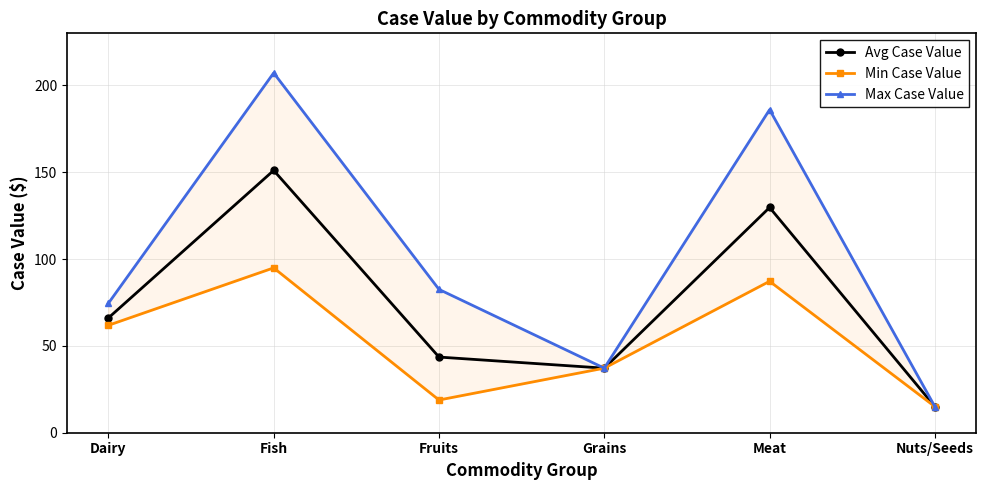

At which category does Avg Case Value reach its first local peak?

Fish